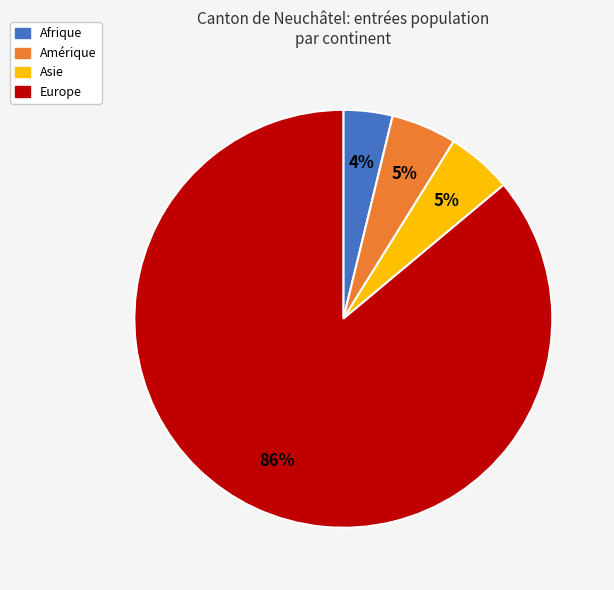

Is there any slice that represents more than half of the pie?

Yes